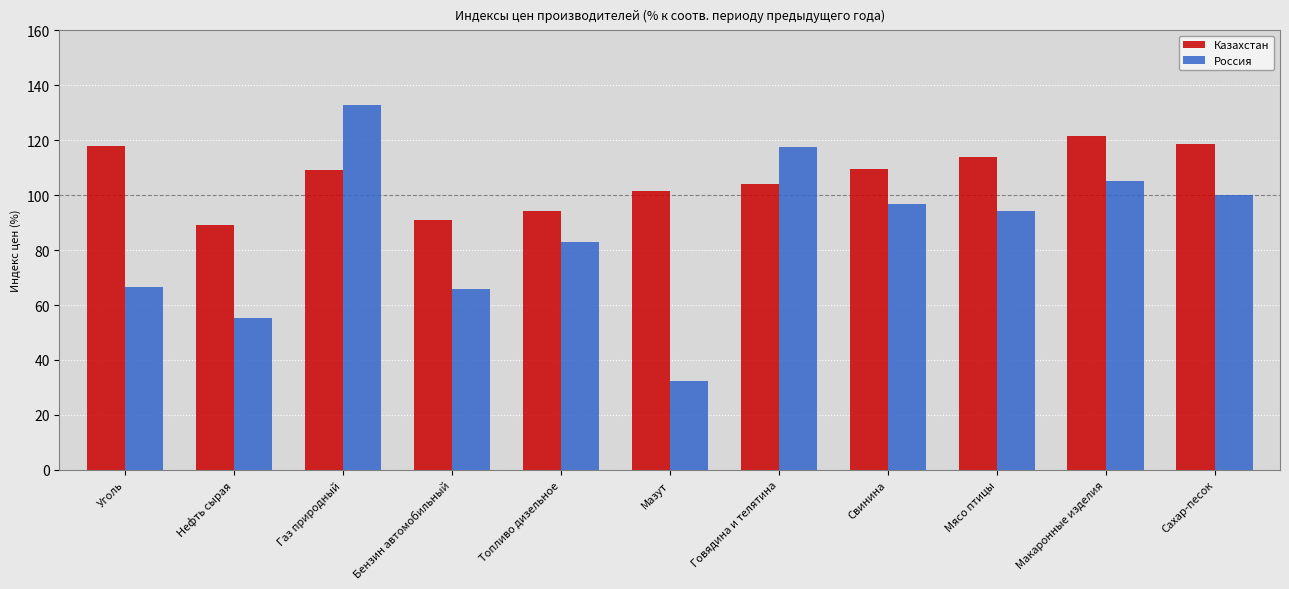

Rank the series by their average value, from highest to lowest.

Казахстан, Россия